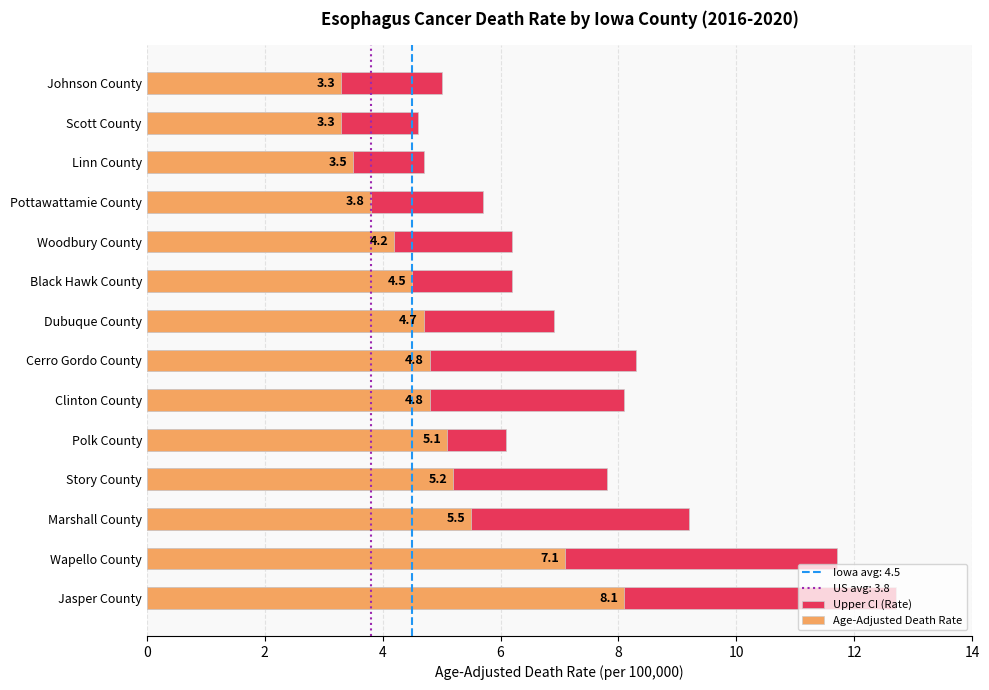

What is the approximate value of Upper CI (Rate) at 0?

5.0